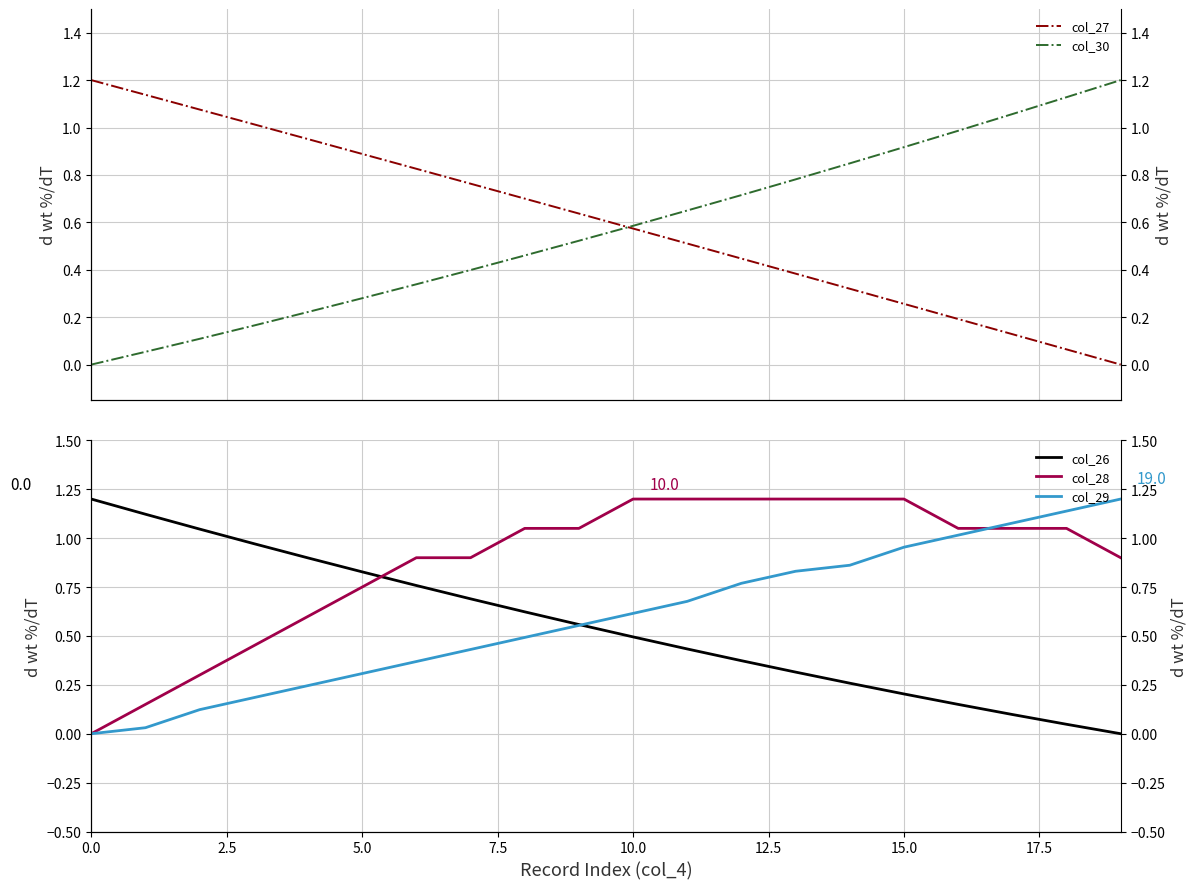

True or false: col_30 and col_28 intersect in this chart.

True